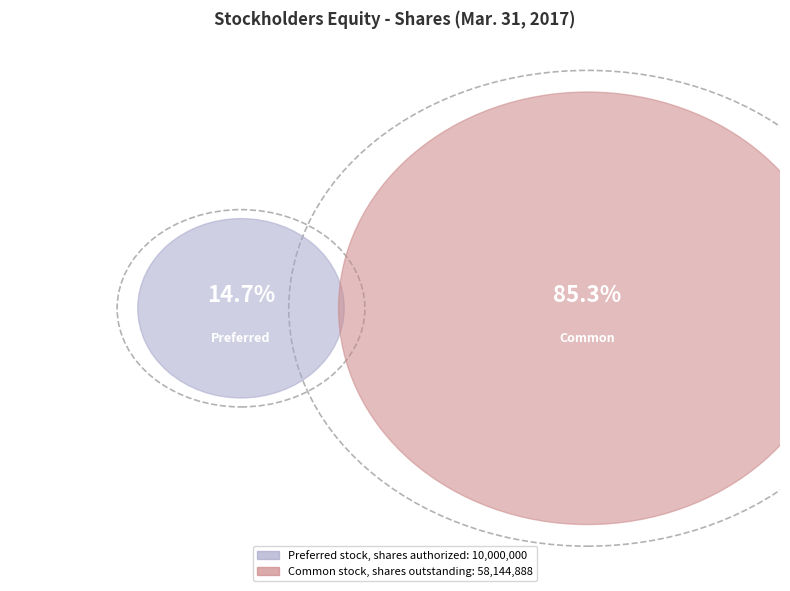

What percentage do Preferred stock, shares authorized and Common stock, shares outstanding together represent?

100.0%